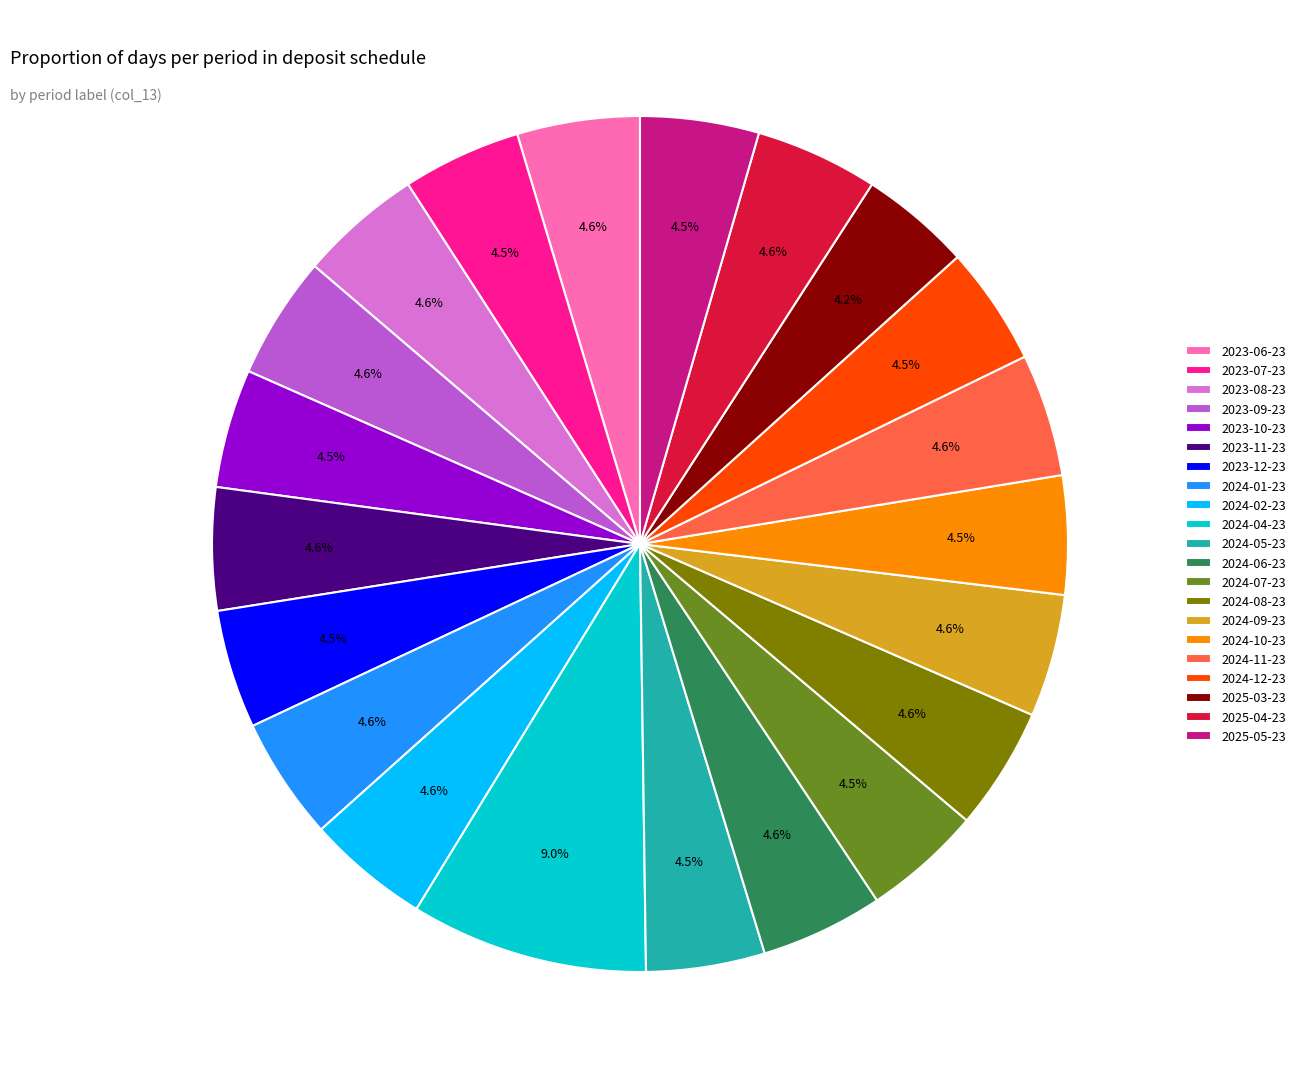

To the nearest percent, what is the difference between the 2024-04-23 and 2024-08-23 slice percentages?

4%